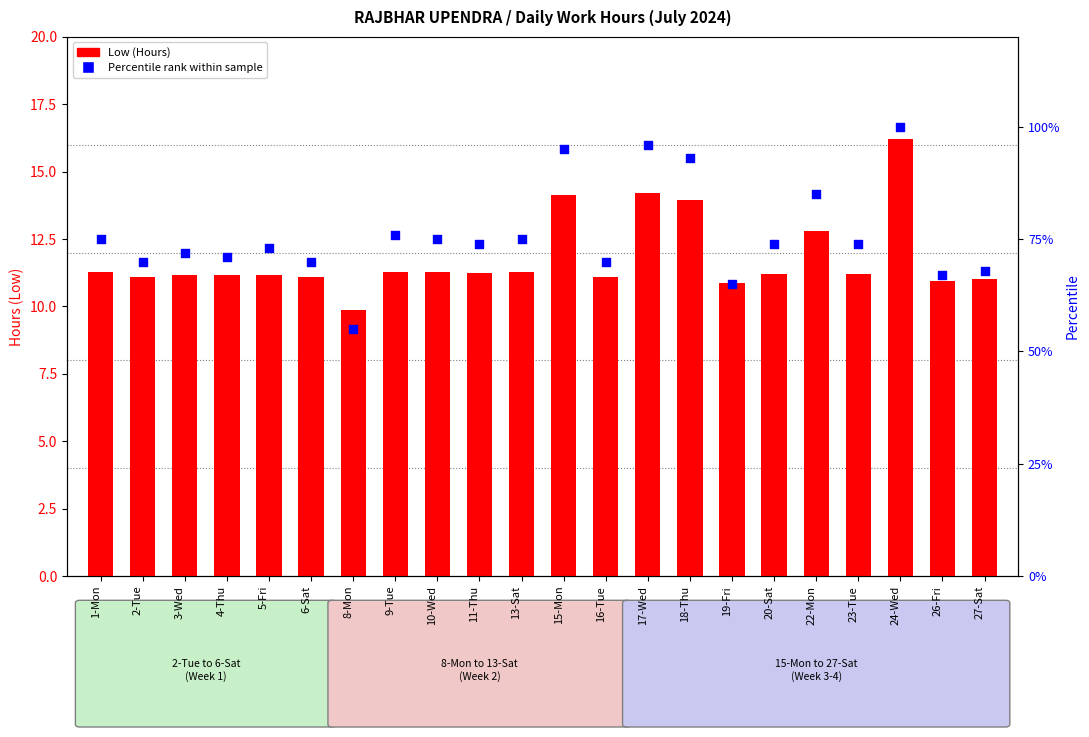

What is the total value across all series at 11-Thu?

85.2